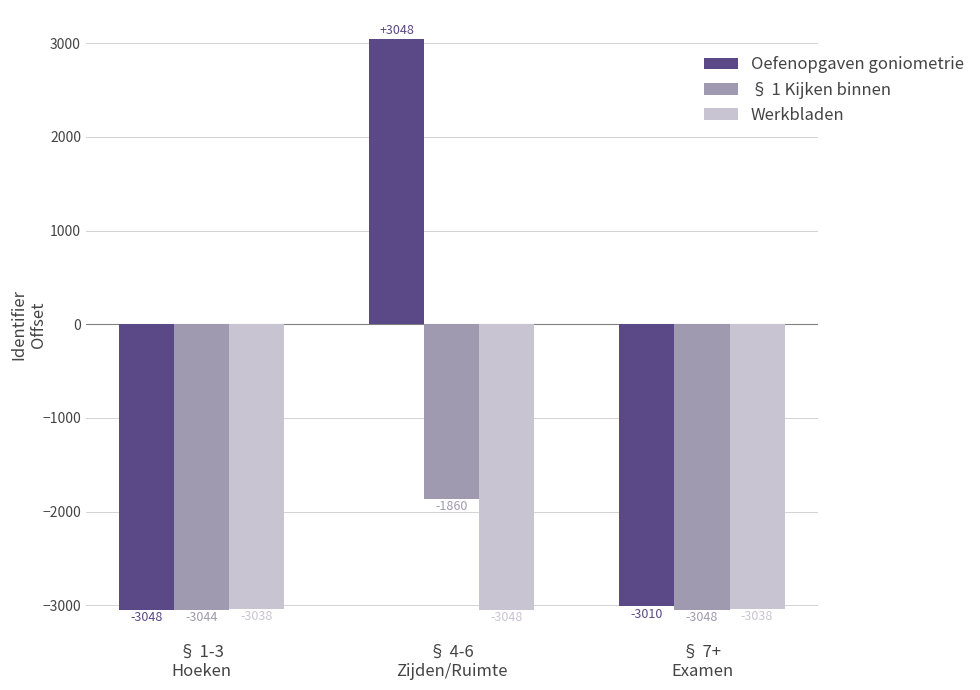

How many bars are there in each group?

3